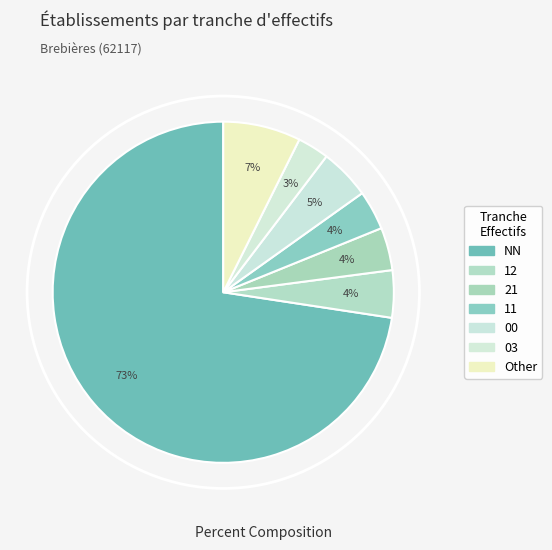

Count the number of slices in the pie.

7